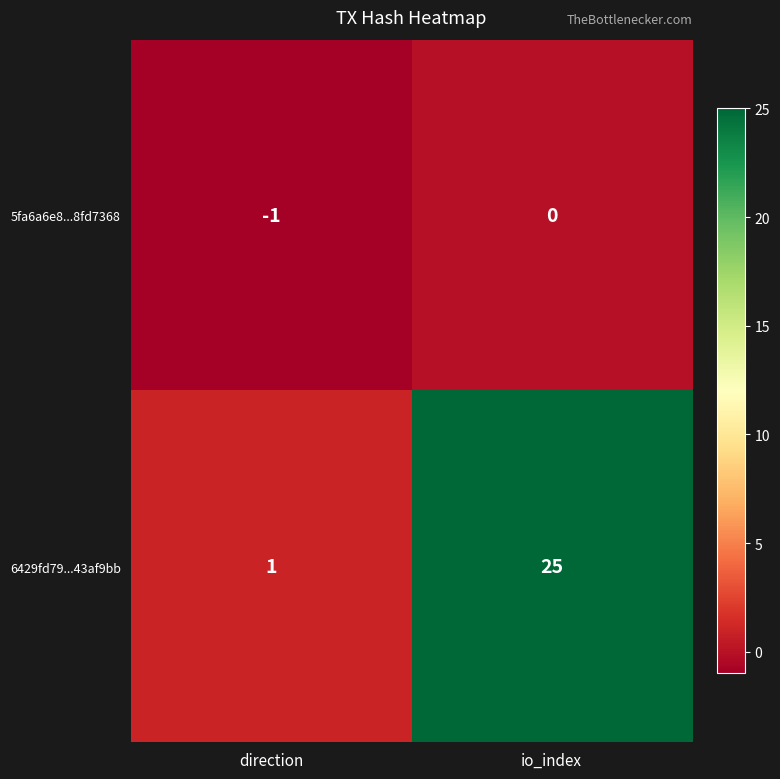

Which series has the widest spread of values?

6429fd79...43af9bb